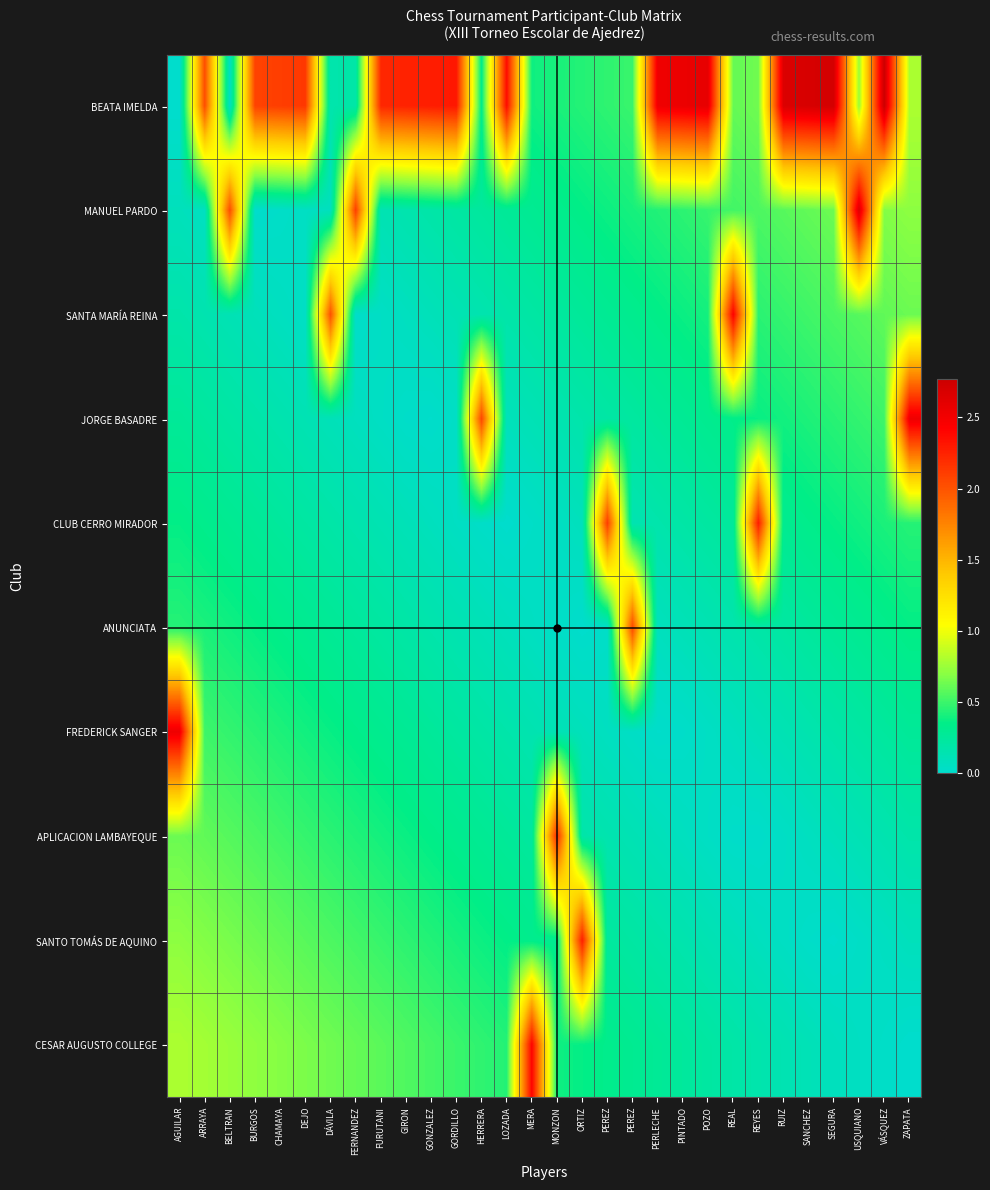

At which category does the chart reach its peak across all series?

VÁSQUEZ